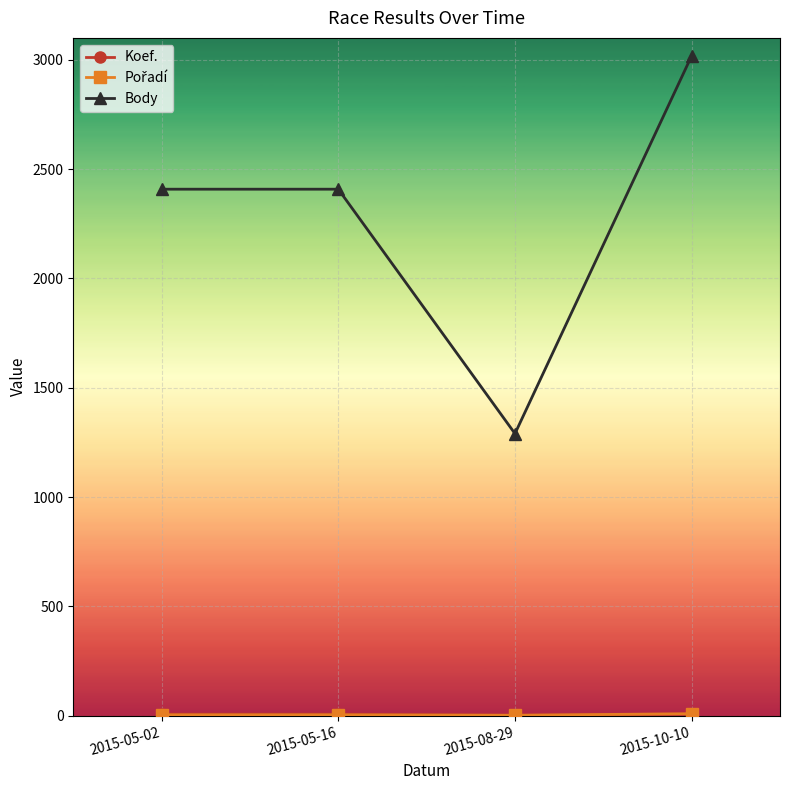

The value of Body at 2015-08-29 is 1839. True or false?

False